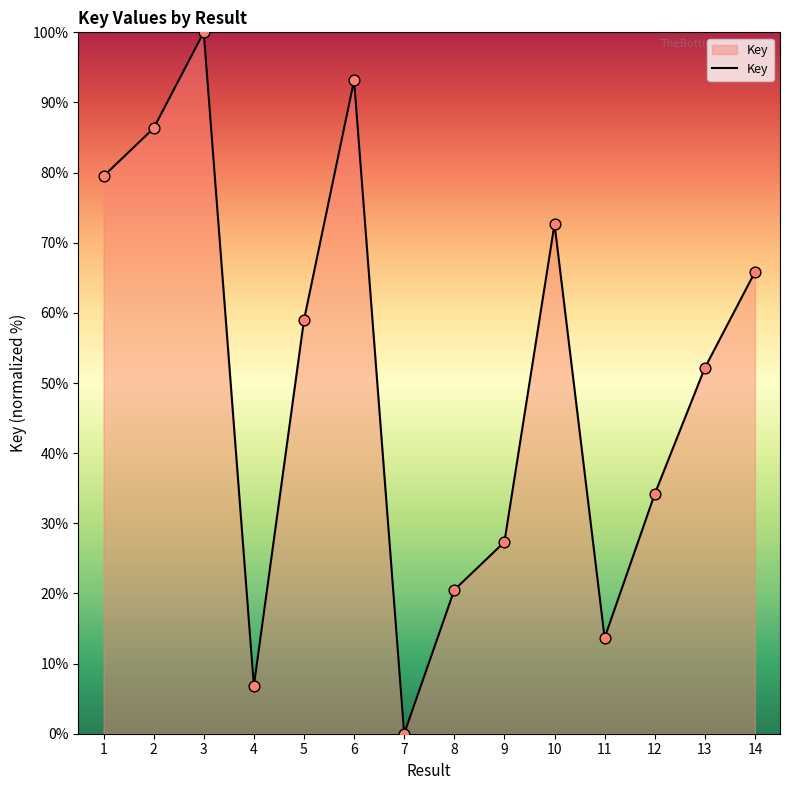

What is the change in value from 3 to 14?

-34.2